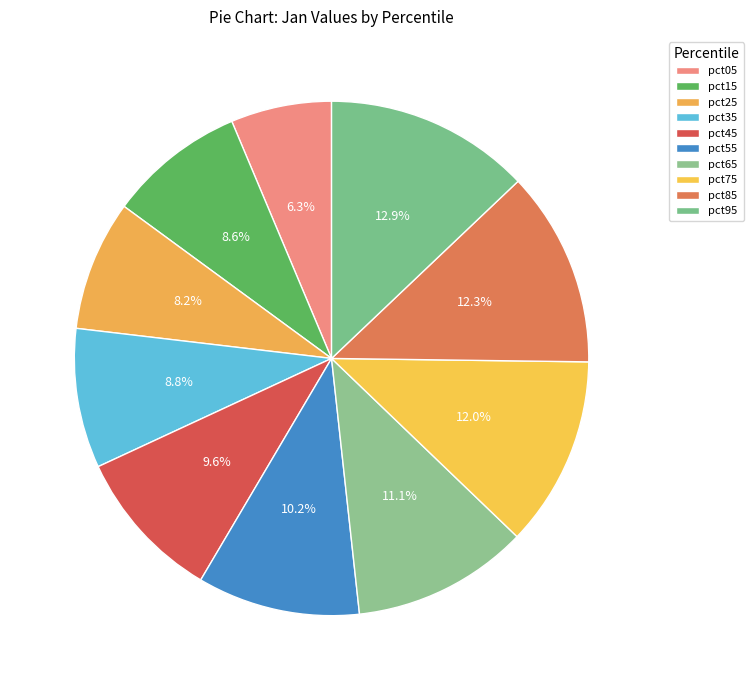

What is the change in value from pct05 to pct45?

+0.1